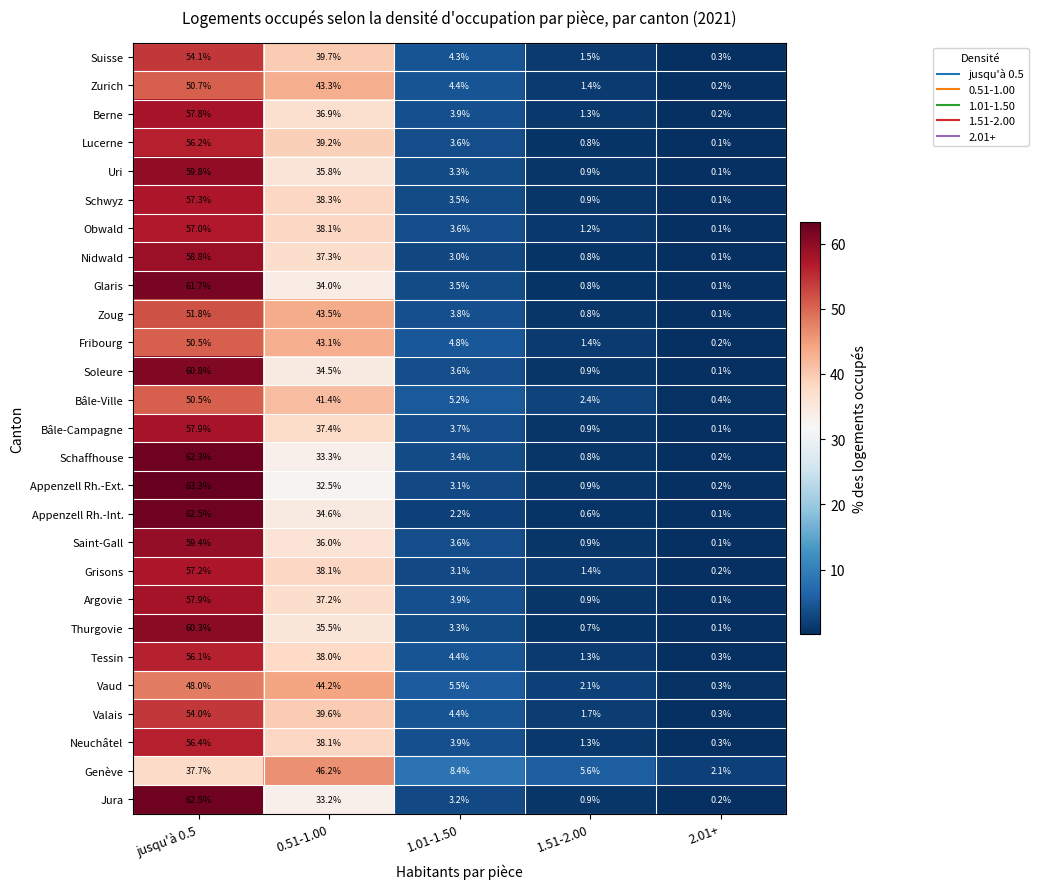

Count the number of data series in this chart.

27